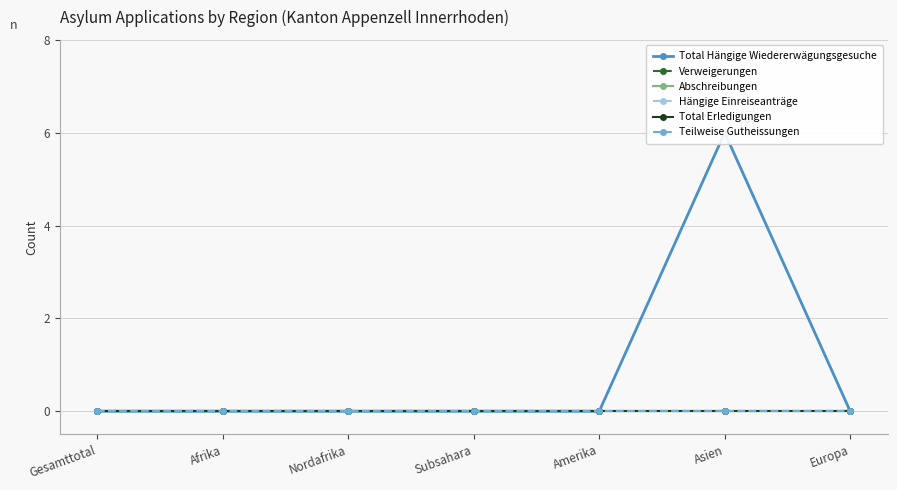

What is the difference between the maximum and minimum values in the Total Hängige Wiedererwägungsgesuche series?

6